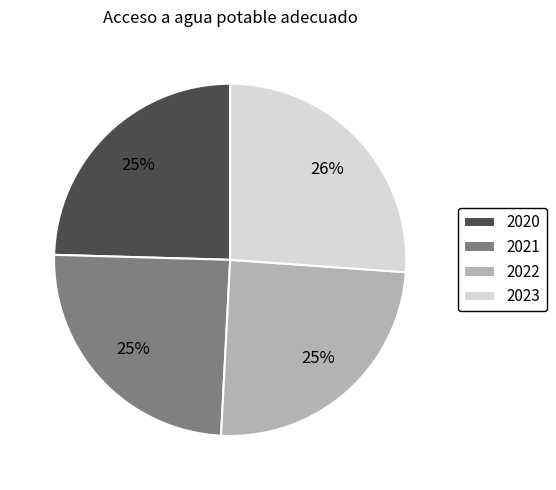

Is it true that 2022 is 38% of the pie?

False